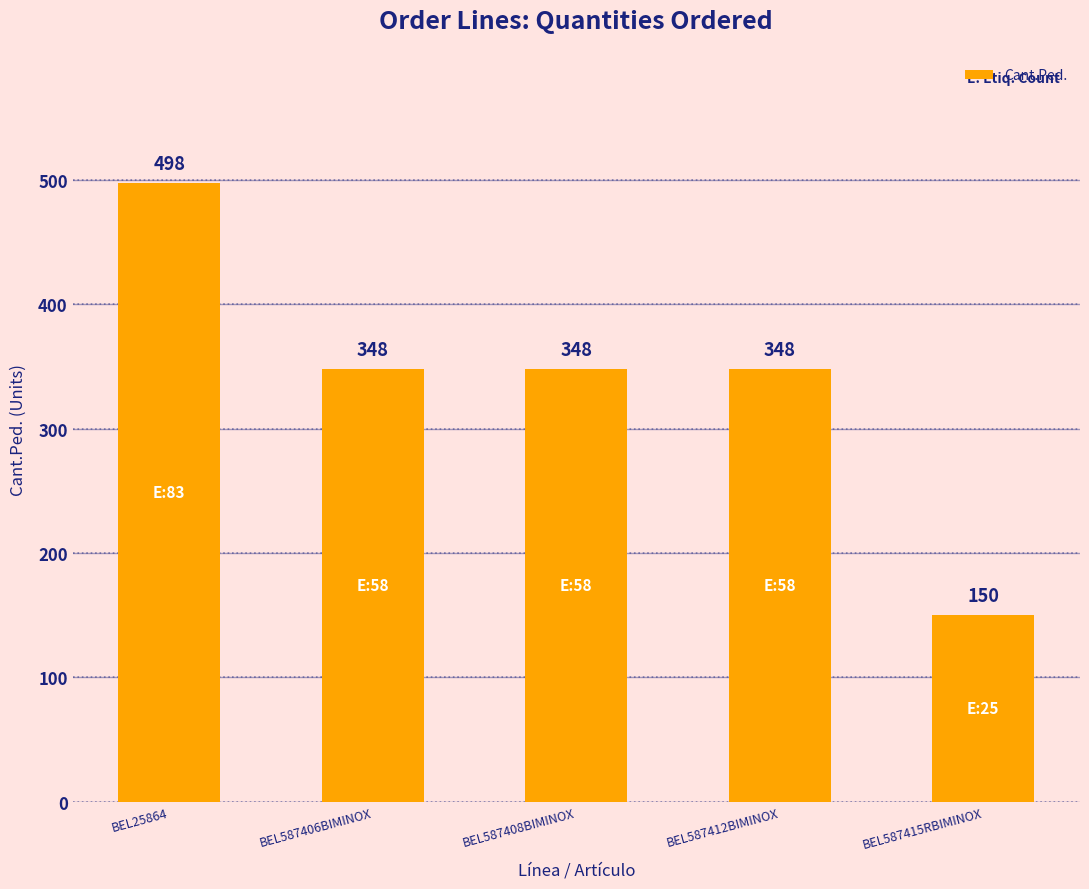

What is the label of the 3rd bar from the right?

BEL587408BIMINOX